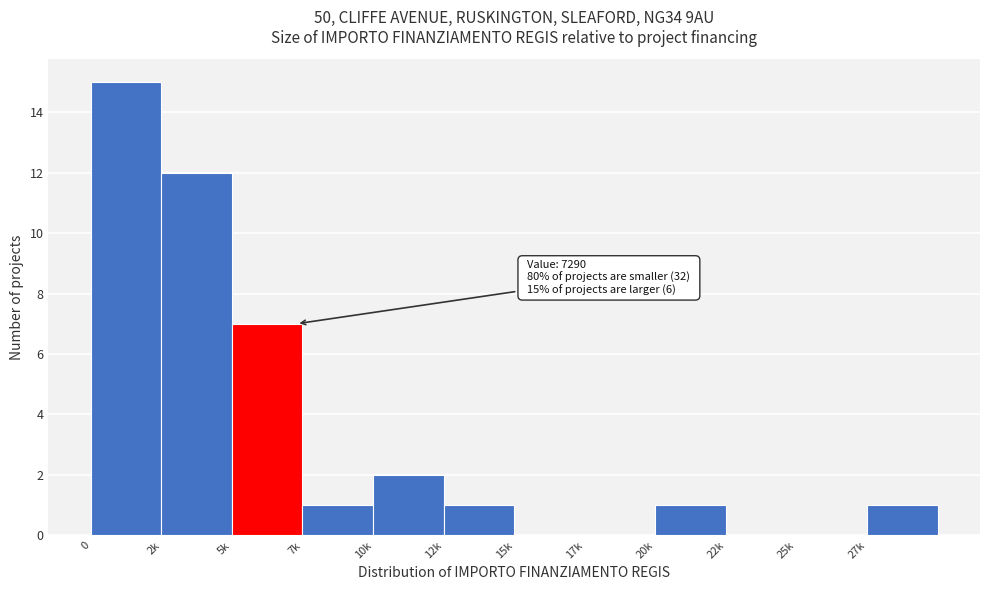

Reading left to right, what are all the values shown in this chart?

0=15	2k=12	5k=7	7k=1	10k=2	12k=1	15k=0	17k=0	20k=1	22k=0	25k=0	27k=1